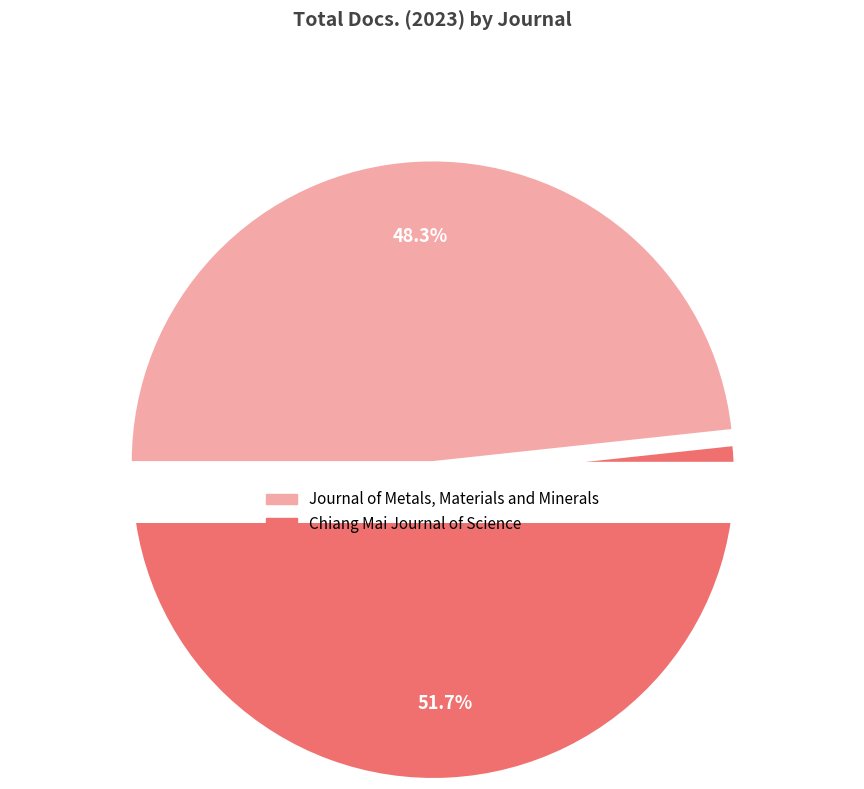

How many segments does this pie chart have?

2